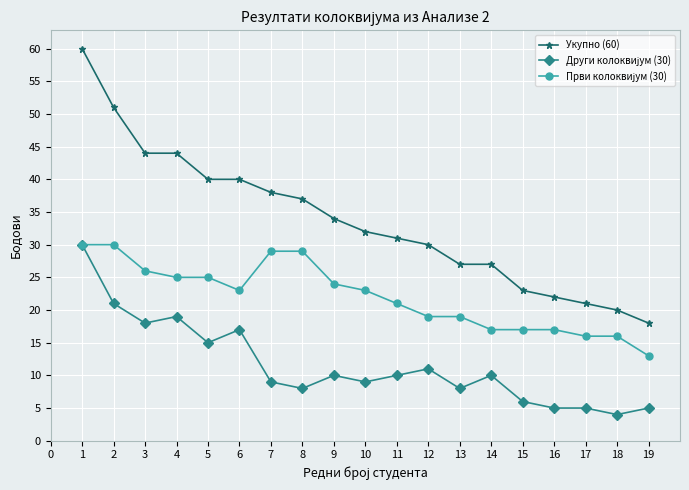

Between 1 and 7, which series saw the biggest shift?

Укупно (60)